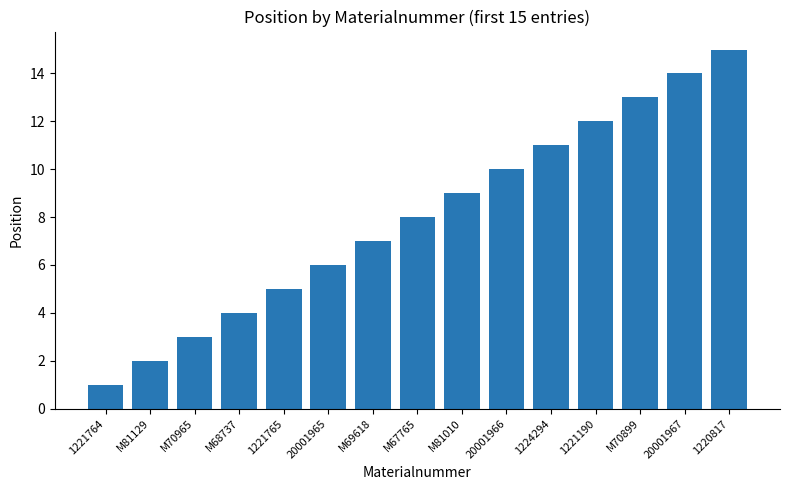

What position from the left is 1220817?

15